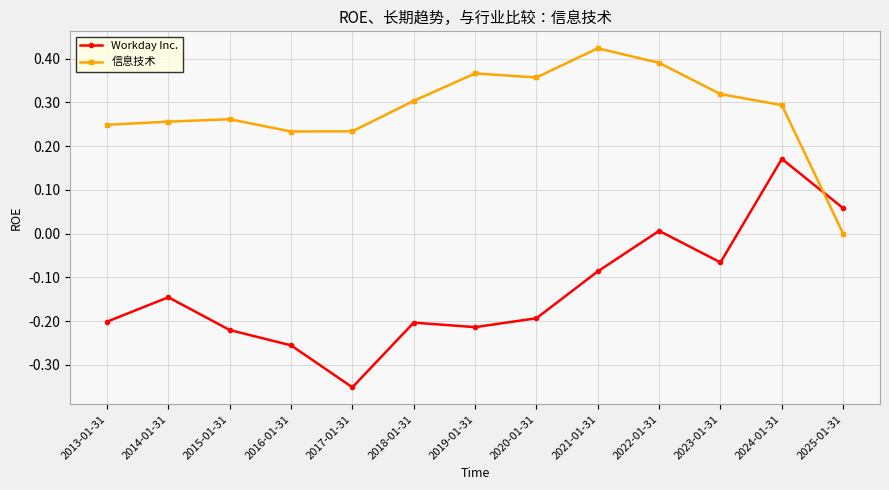

How many values in the Workday Inc. series are below 0?

10